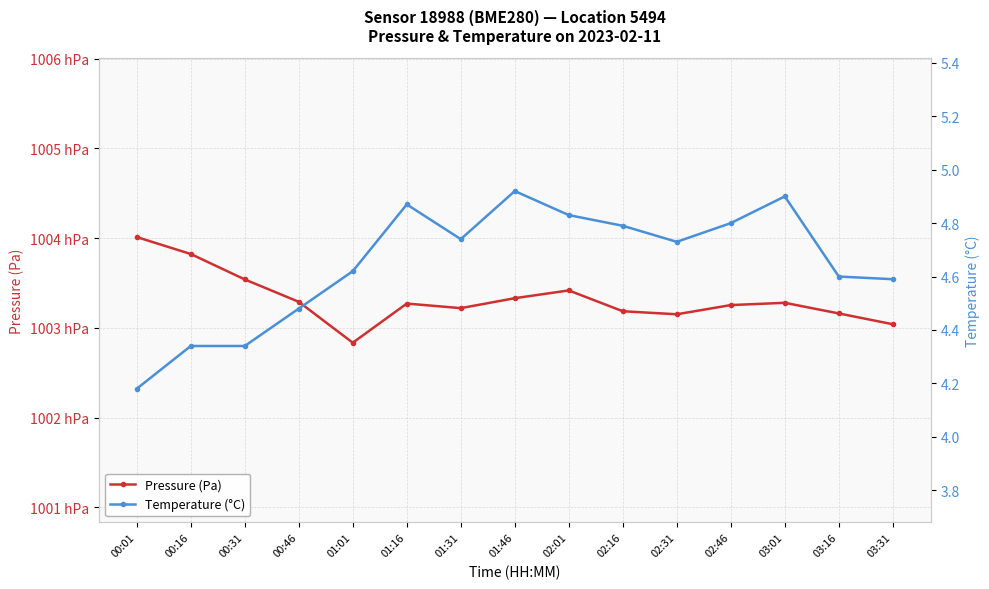

What is the total value across all series at 02:46?

100330.2